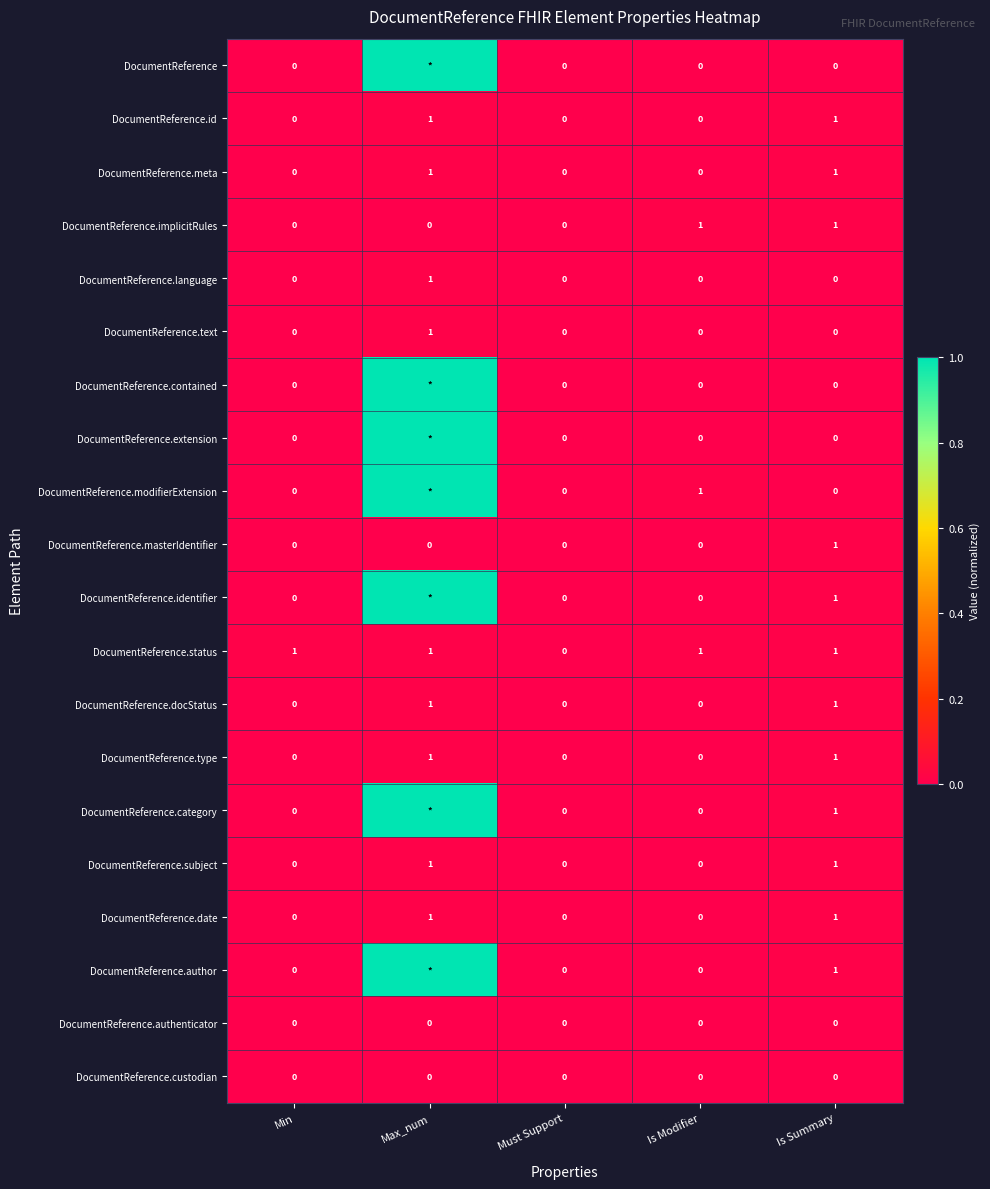

How many categories are shown in the chart?

5